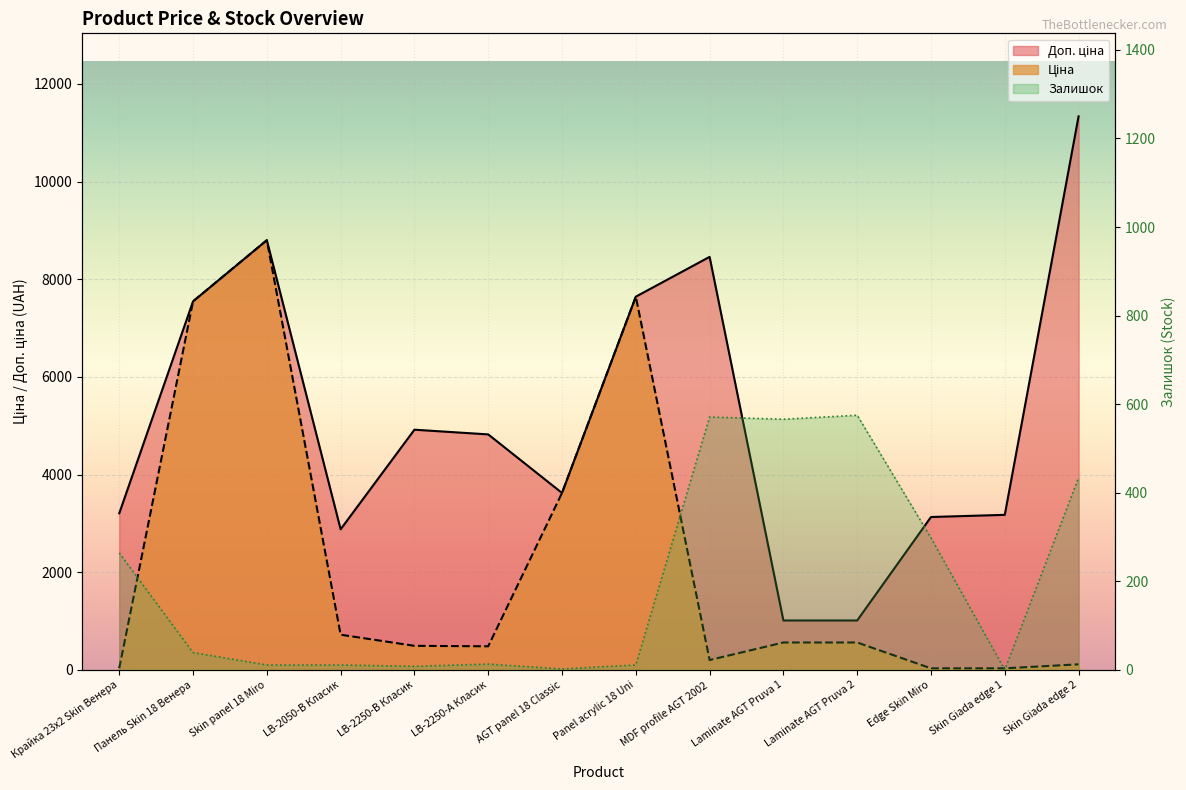

What position from the left is AGT panel 18 Classic?

7